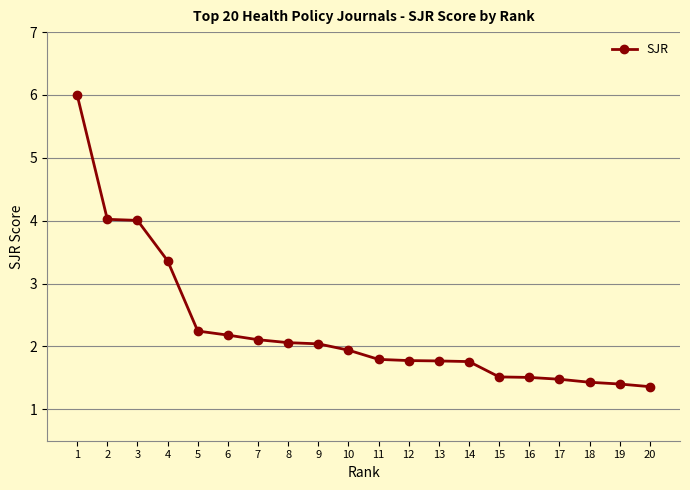

Is it true that the value at 16 is 2.2?

False